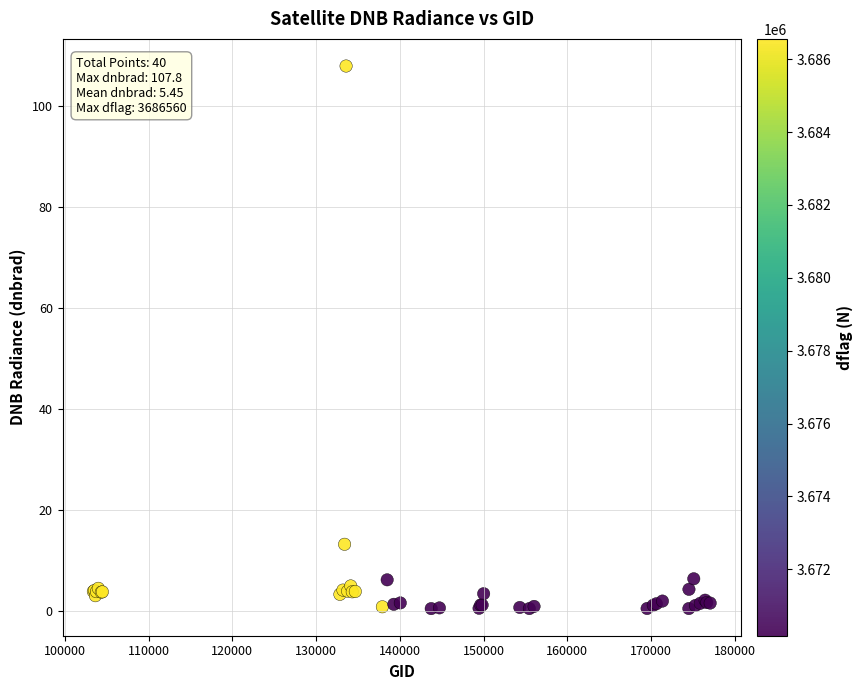

What Y value in the scatter plot is closest to 54?

13.3